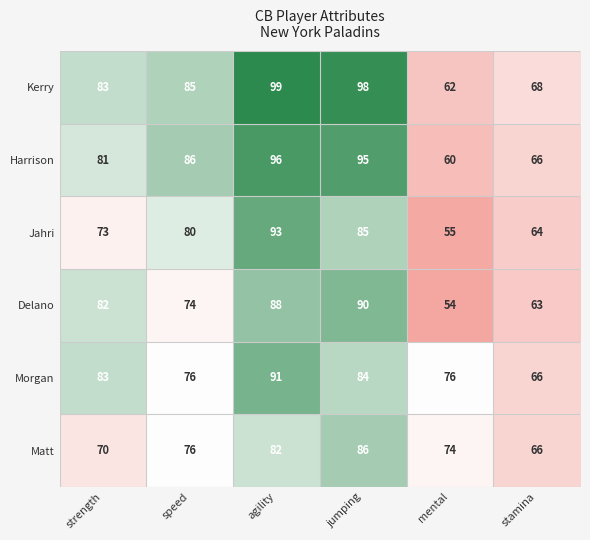

Rank the categories by Matt value from lowest to highest.

stamina, strength, mental, speed, agility, jumping